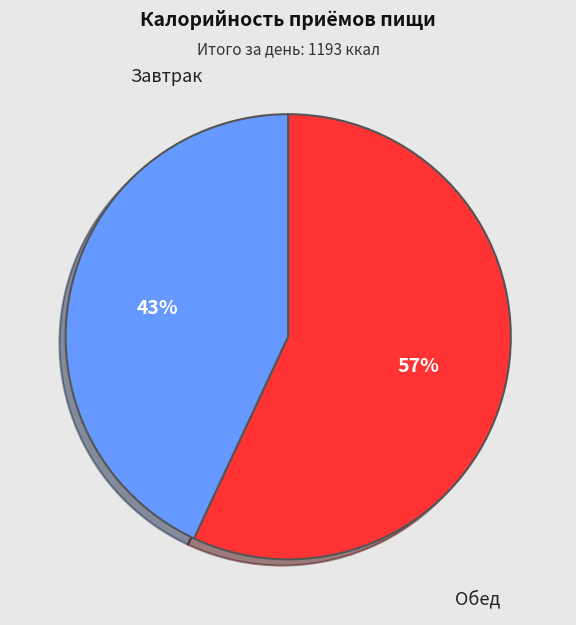

How many slices are in this pie chart?

2